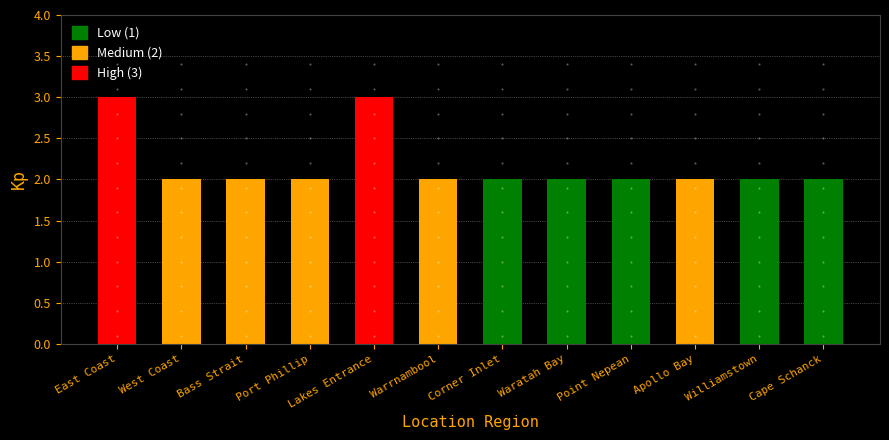

What is the value of the 9th bar from the left?

2